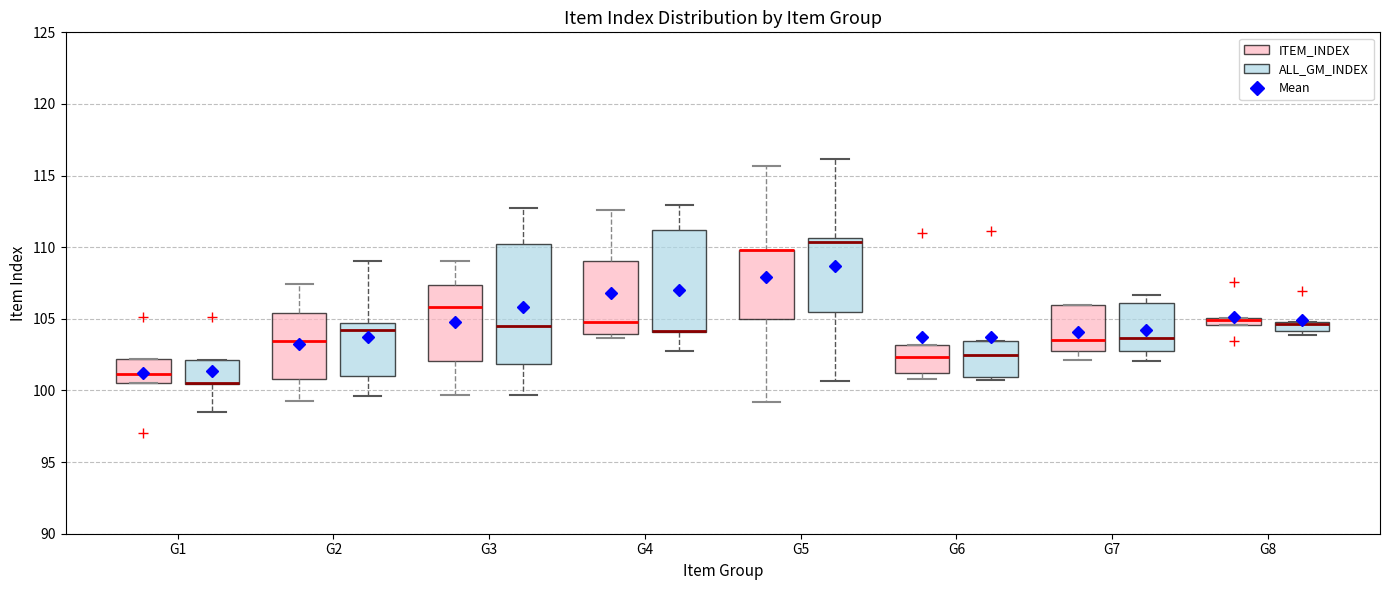

Comparing the boxes themselves (not the whiskers), which one is the tallest?

G3 (ALL_GM_INDEX)